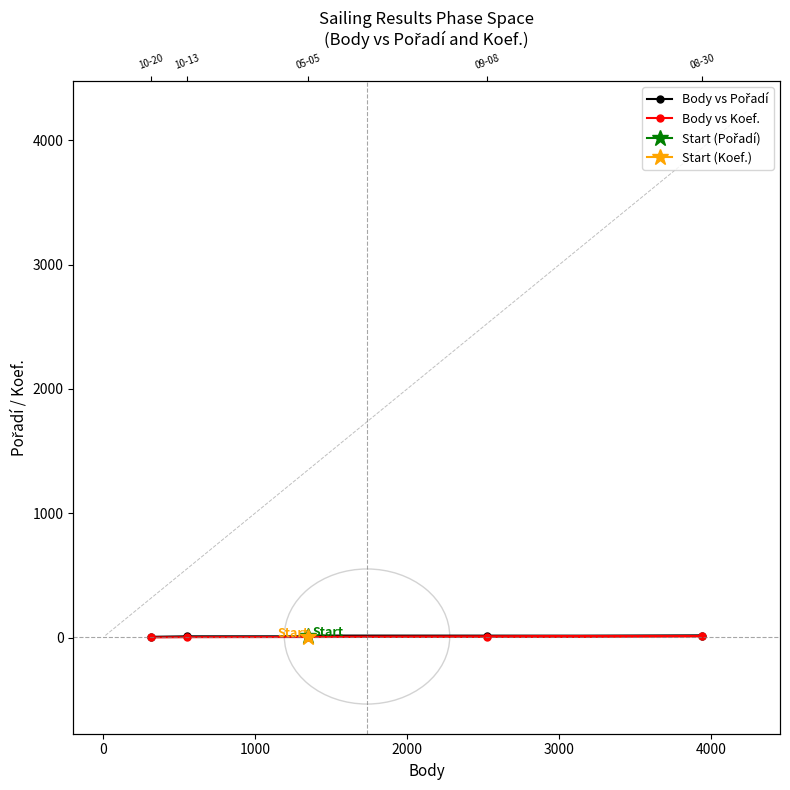

What is the smallest value displayed?

2